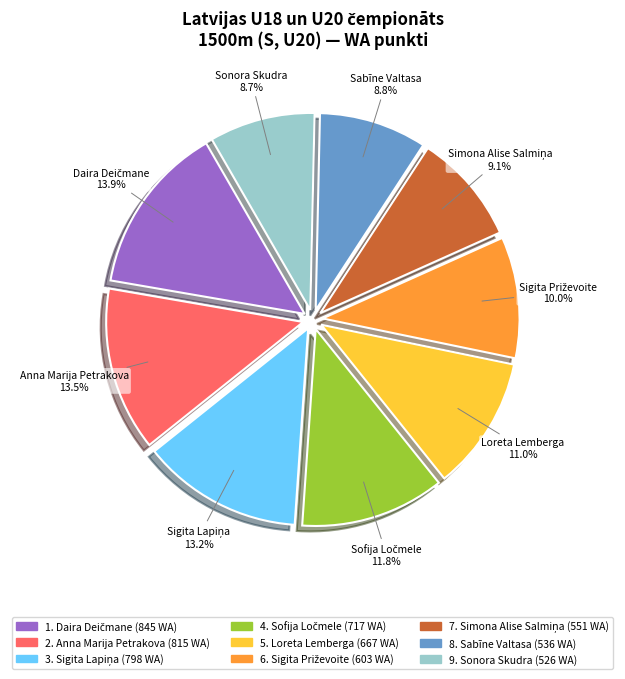

Is there any slice that represents more than half of the pie?

No